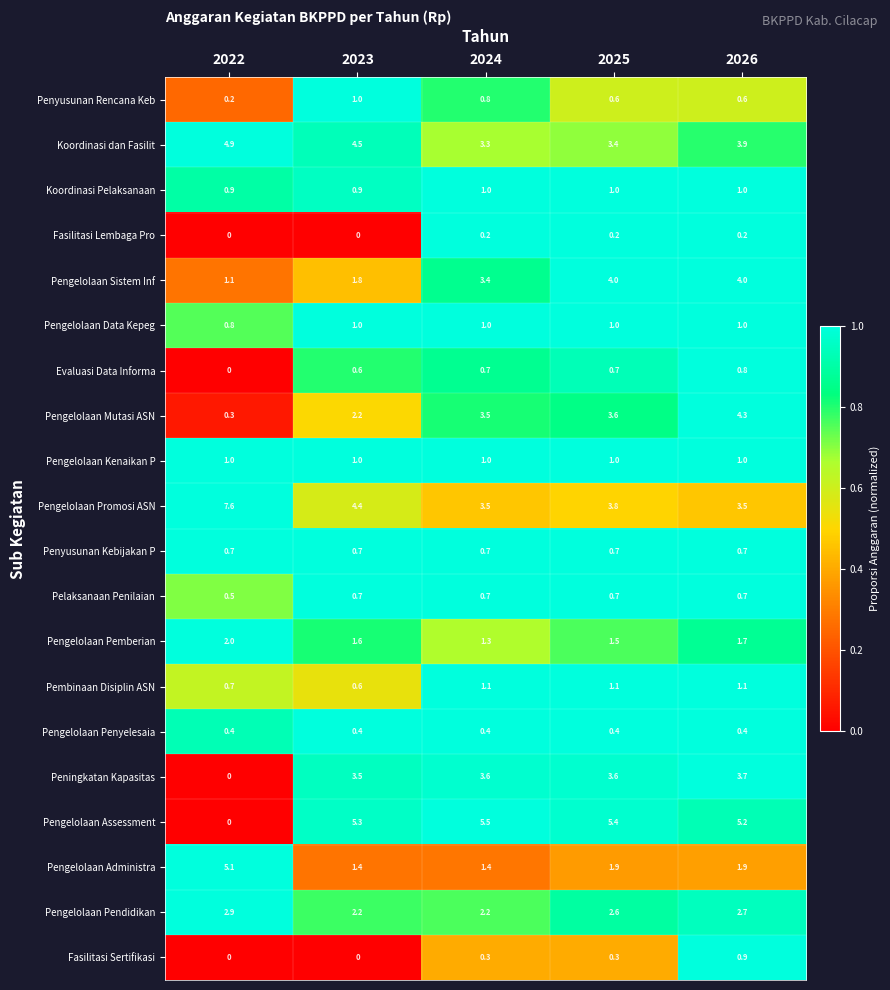

At which category does the chart reach its peak across all series?

2022